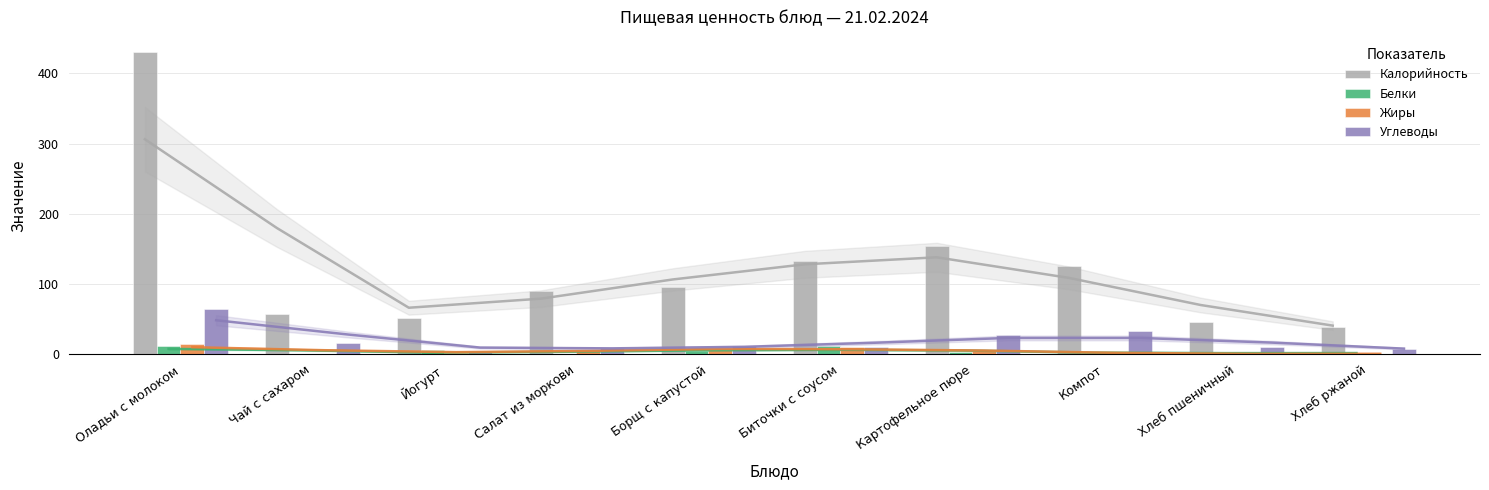

What position from the left is Оладьи с молоком?

1